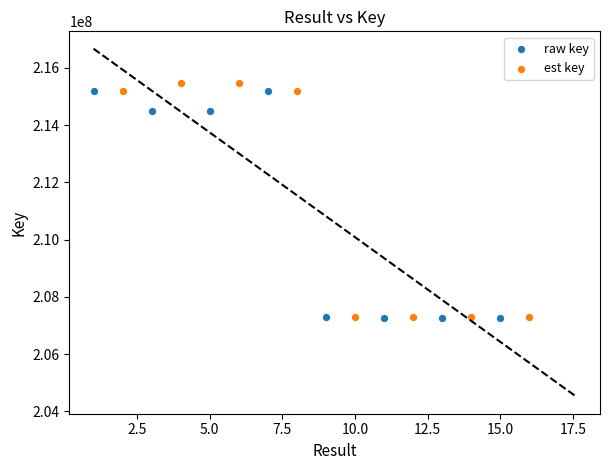

Which series has the widest spread of Y values?

est key